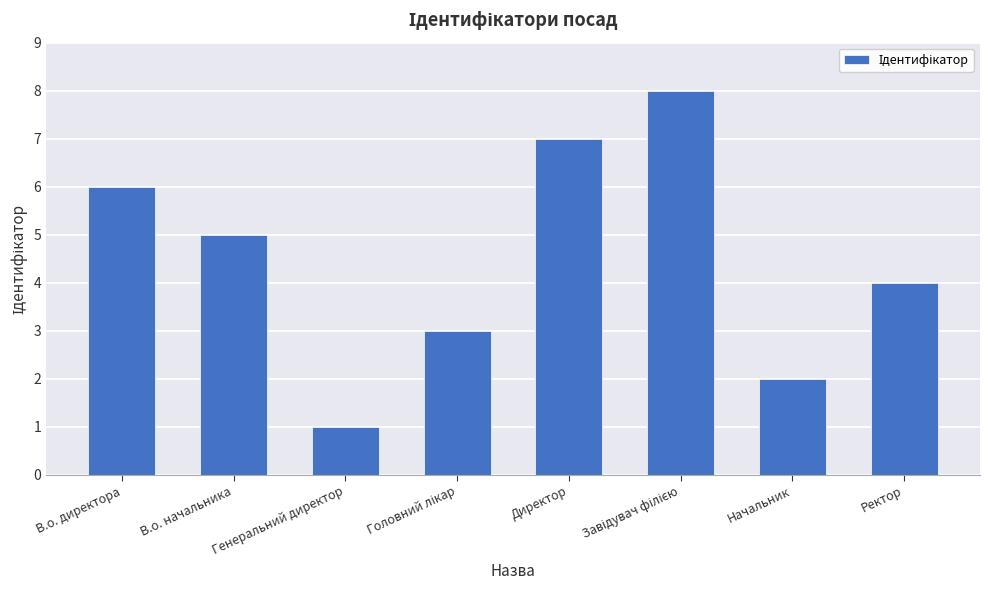

What value does the data have at Начальник?

2